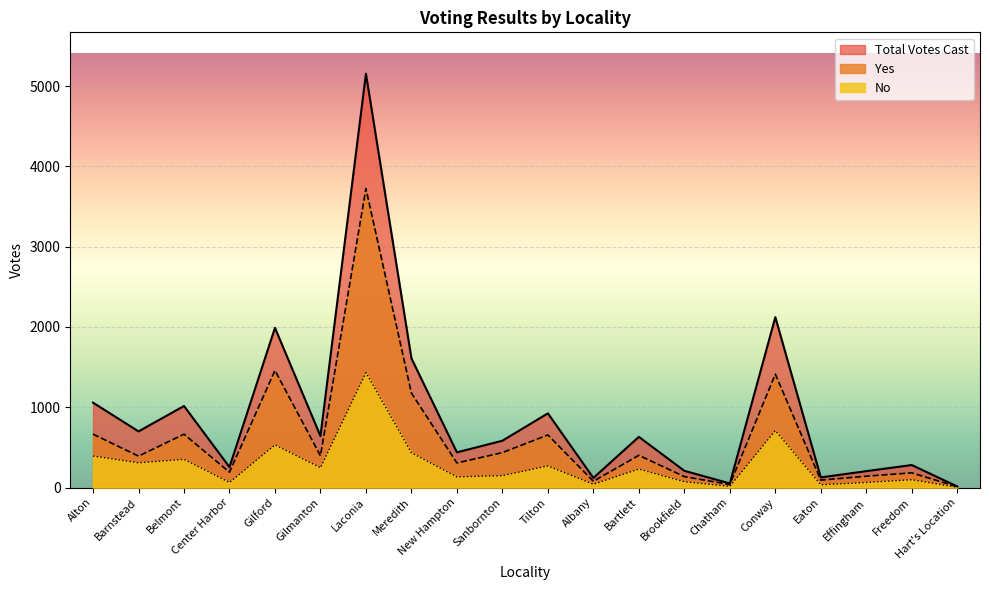

Which series has the largest total across all categories?

Total Votes Cast